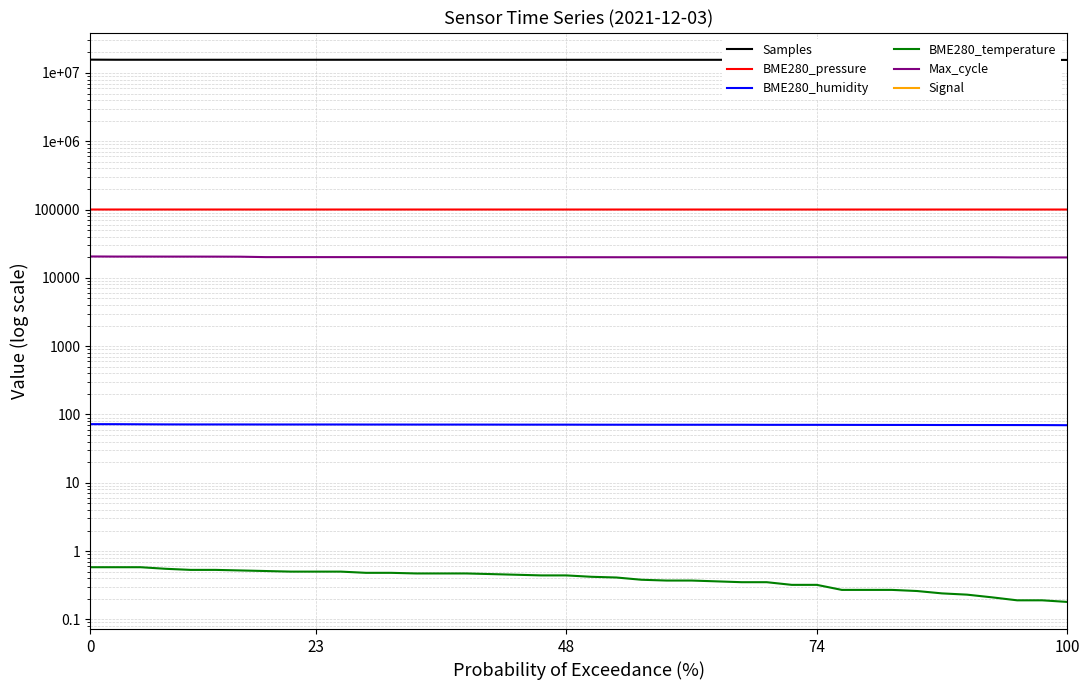

Is this an area chart (filled region under the line)?

No